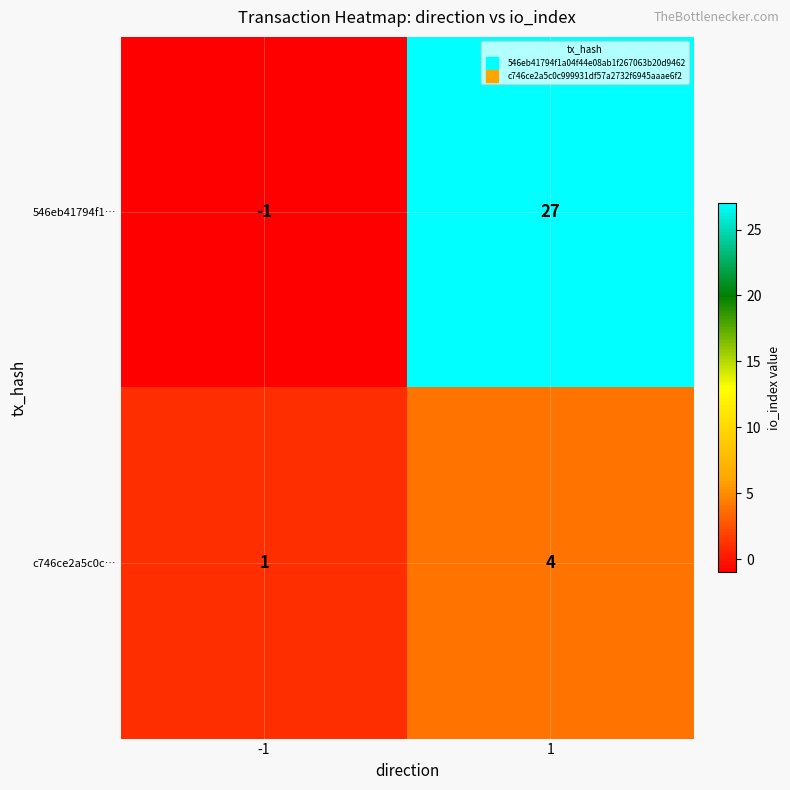

At which category is the sum across all series the highest?

1